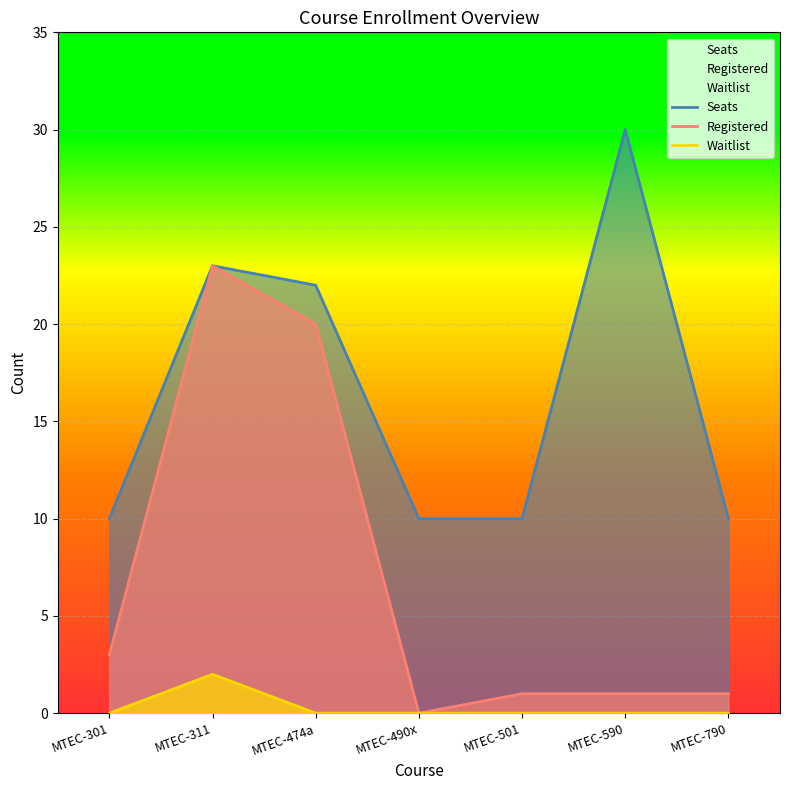

The value of Waitlist at MTEC-501 is 0. True or false?

True